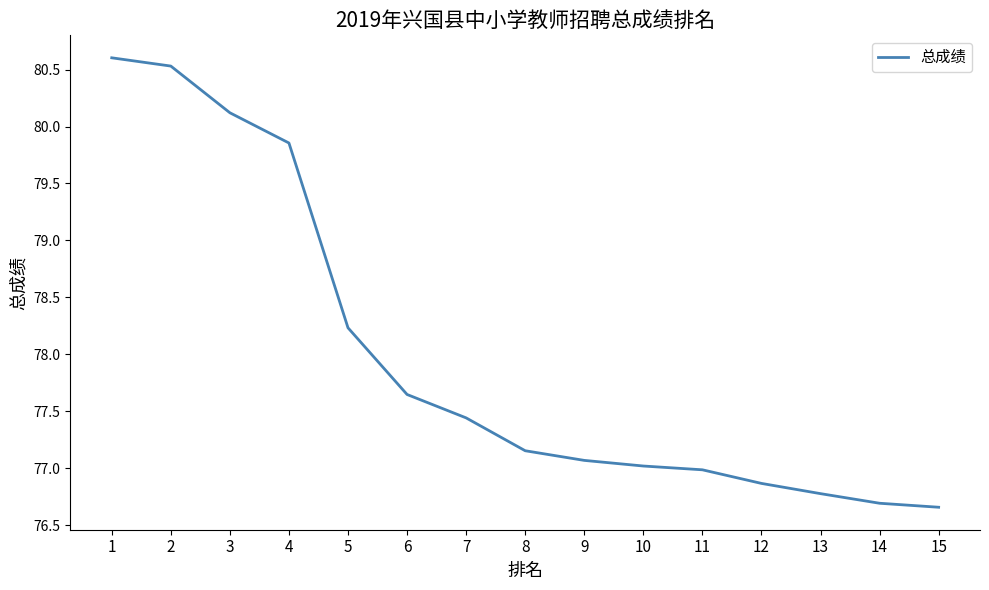

At which label does the data first exceed 77?

1